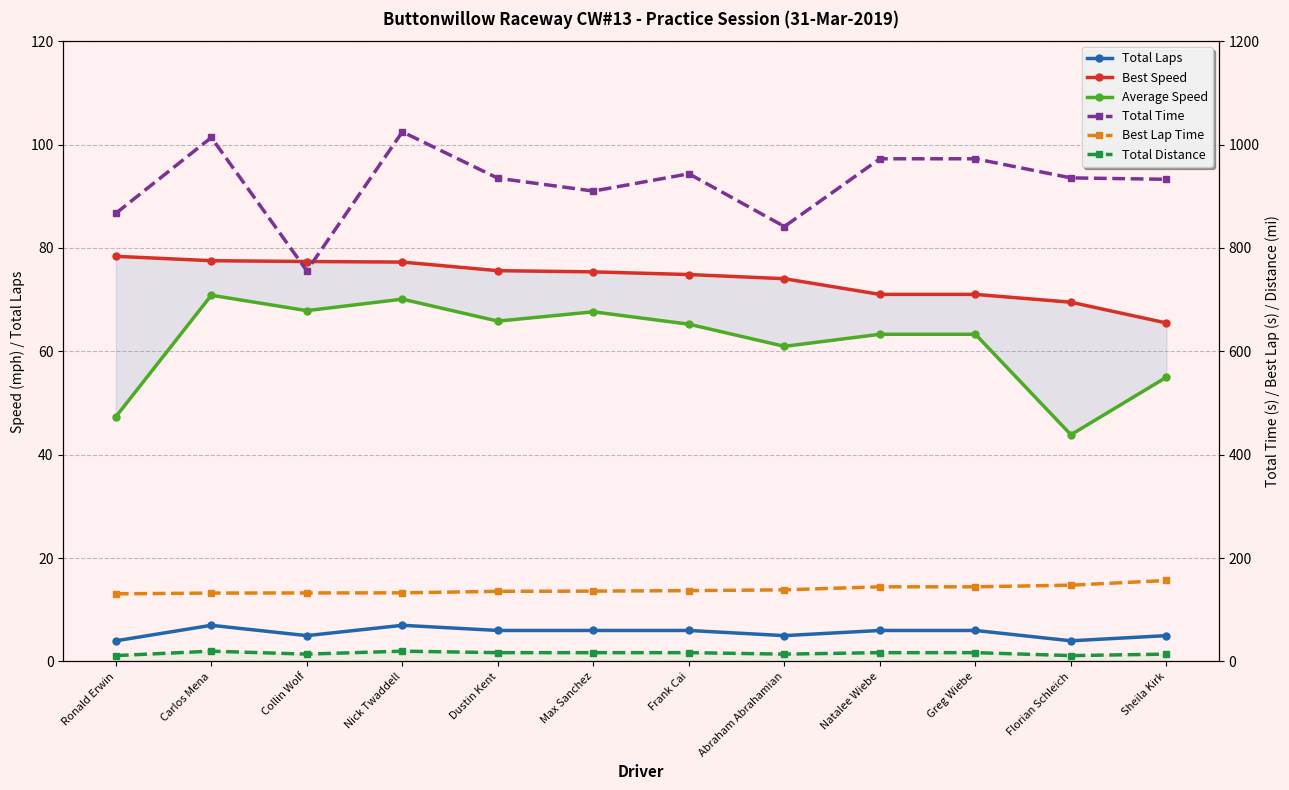

True or false: Total Time and Total Laps intersect in this chart.

False